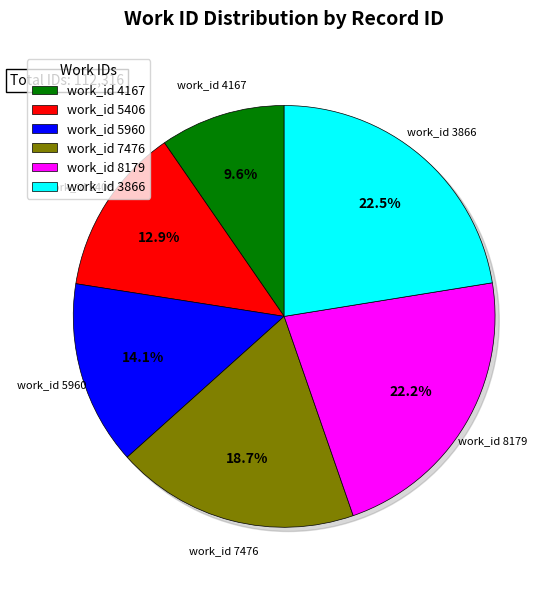

The 4167 slice represents 16% of the pie. True or false?

False